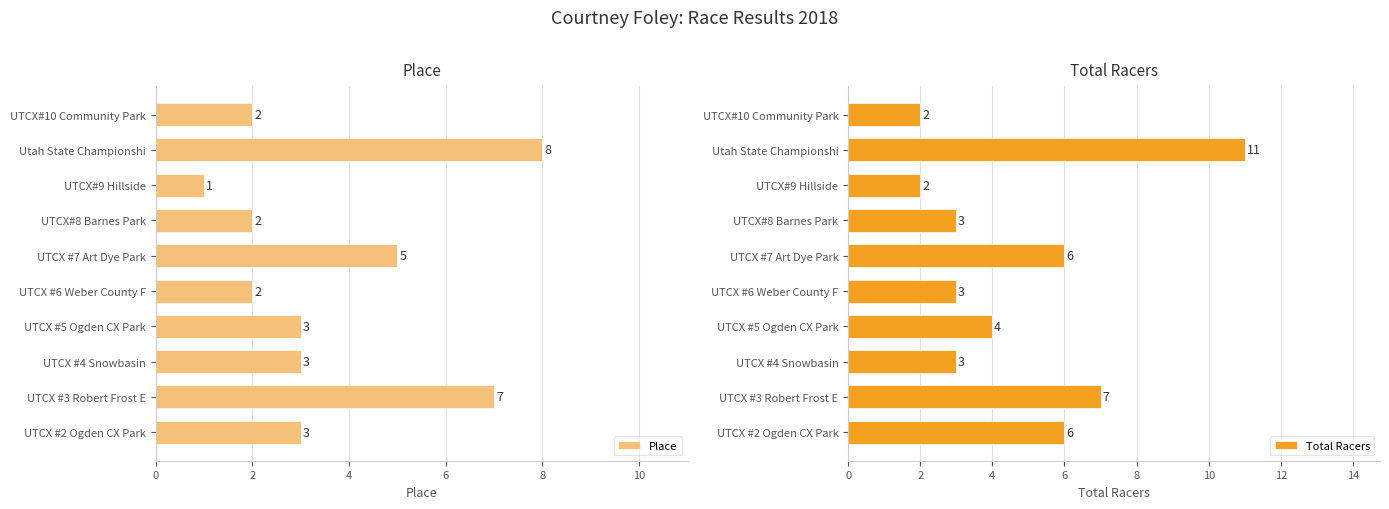

What is the sum of the Total Racers values at UTCX #5 Ogden CX Park and UTCX#10 Community Park?

6